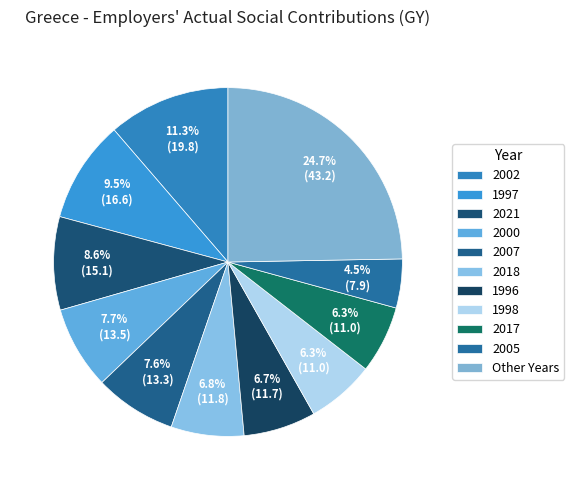

The 1997 slice represents 1% of the pie. True or false?

False